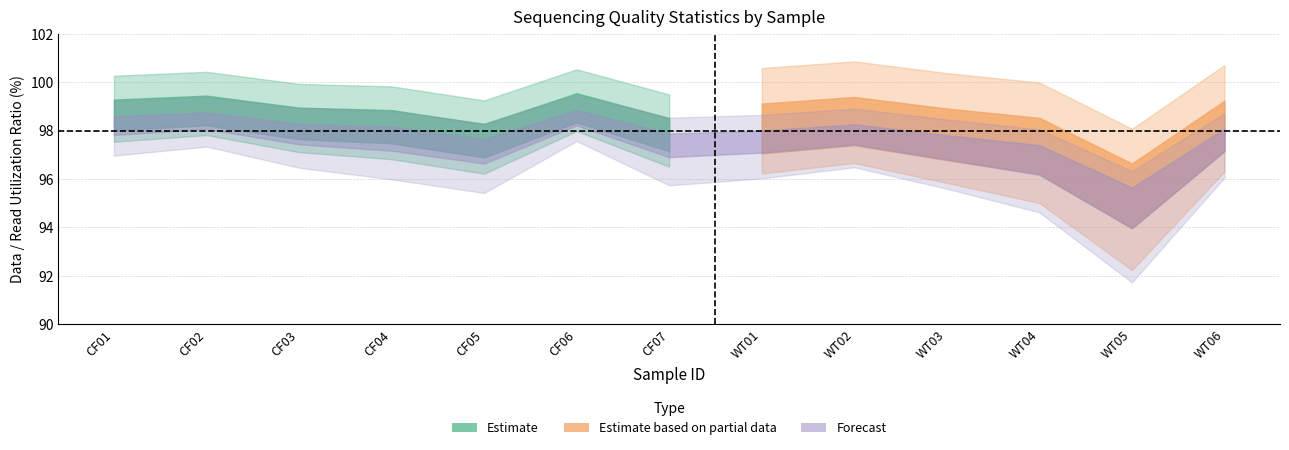

The Data Utilization Ratio (%) series shows 98.6 at CF06. True or false?

True